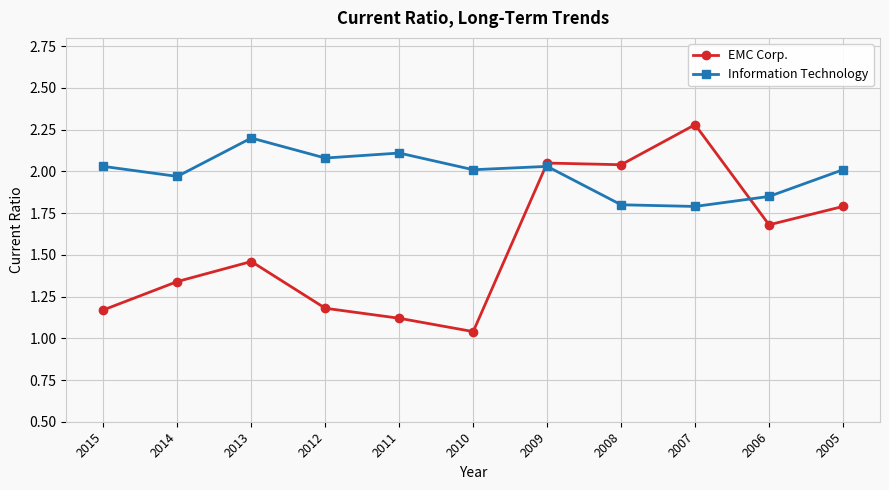

Which series has the largest total across all categories?

Information Technology